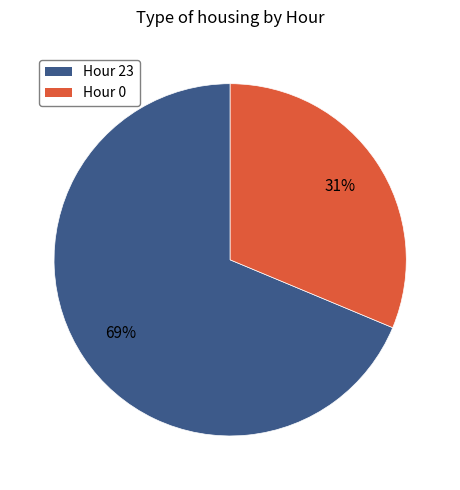

To the nearest percent, what is the average slice percentage?

50%